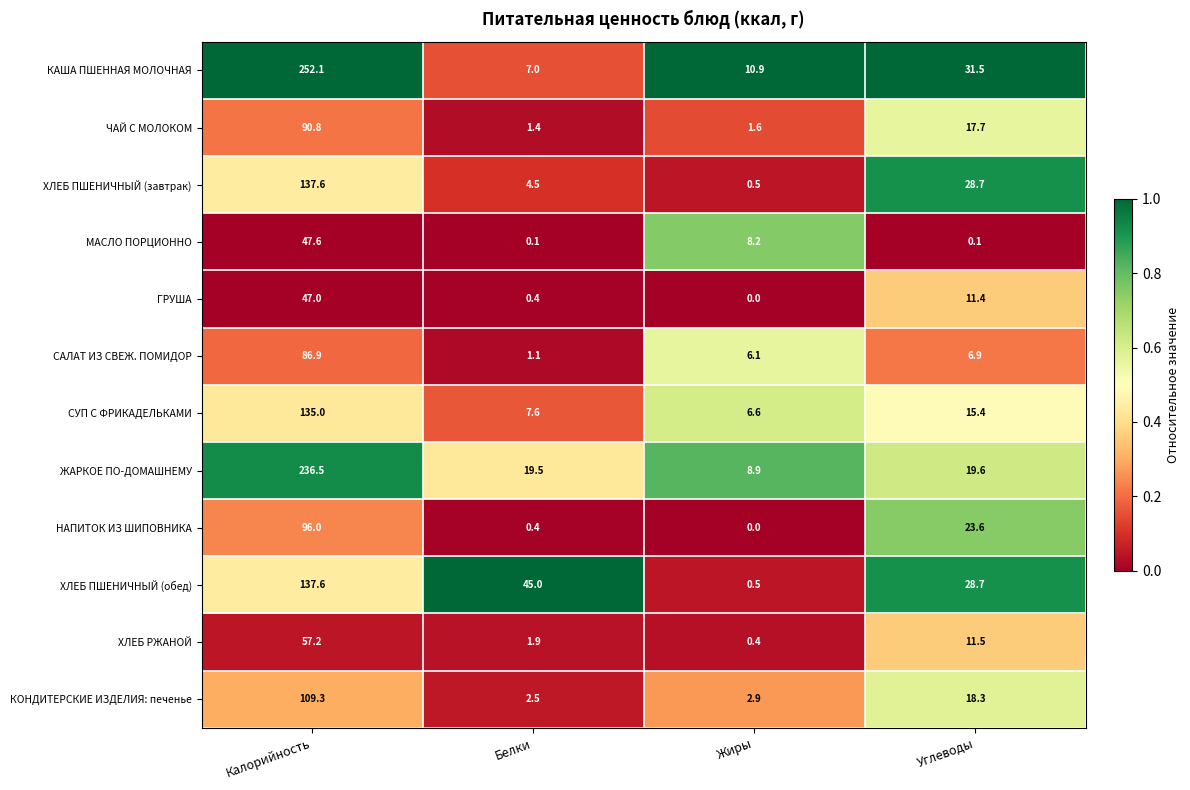

Rank the categories by ЧАЙ С МОЛОКОМ value from highest to lowest.

Калорийность, Углеводы, Жиры, Белки